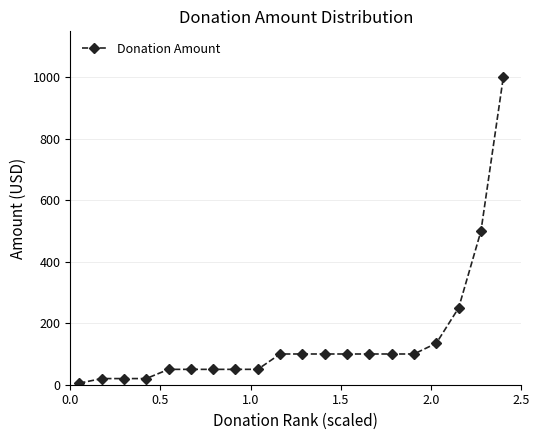

How many lines are shown in the chart?

1